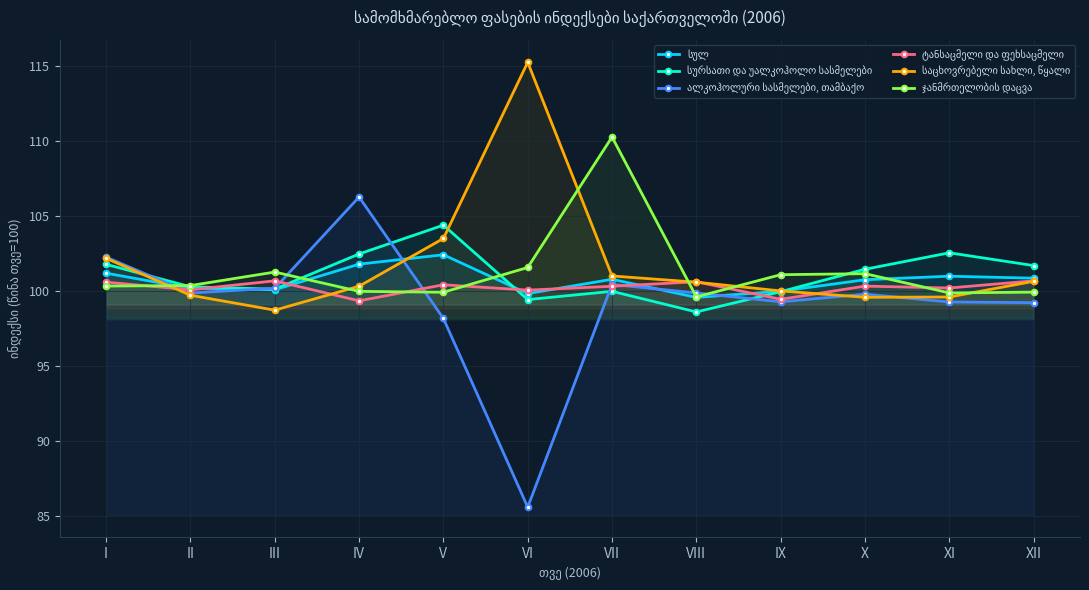

What is the value of the ტანსაცმელი და ფეხსაცმელი point at the 12th from the left?

100.7